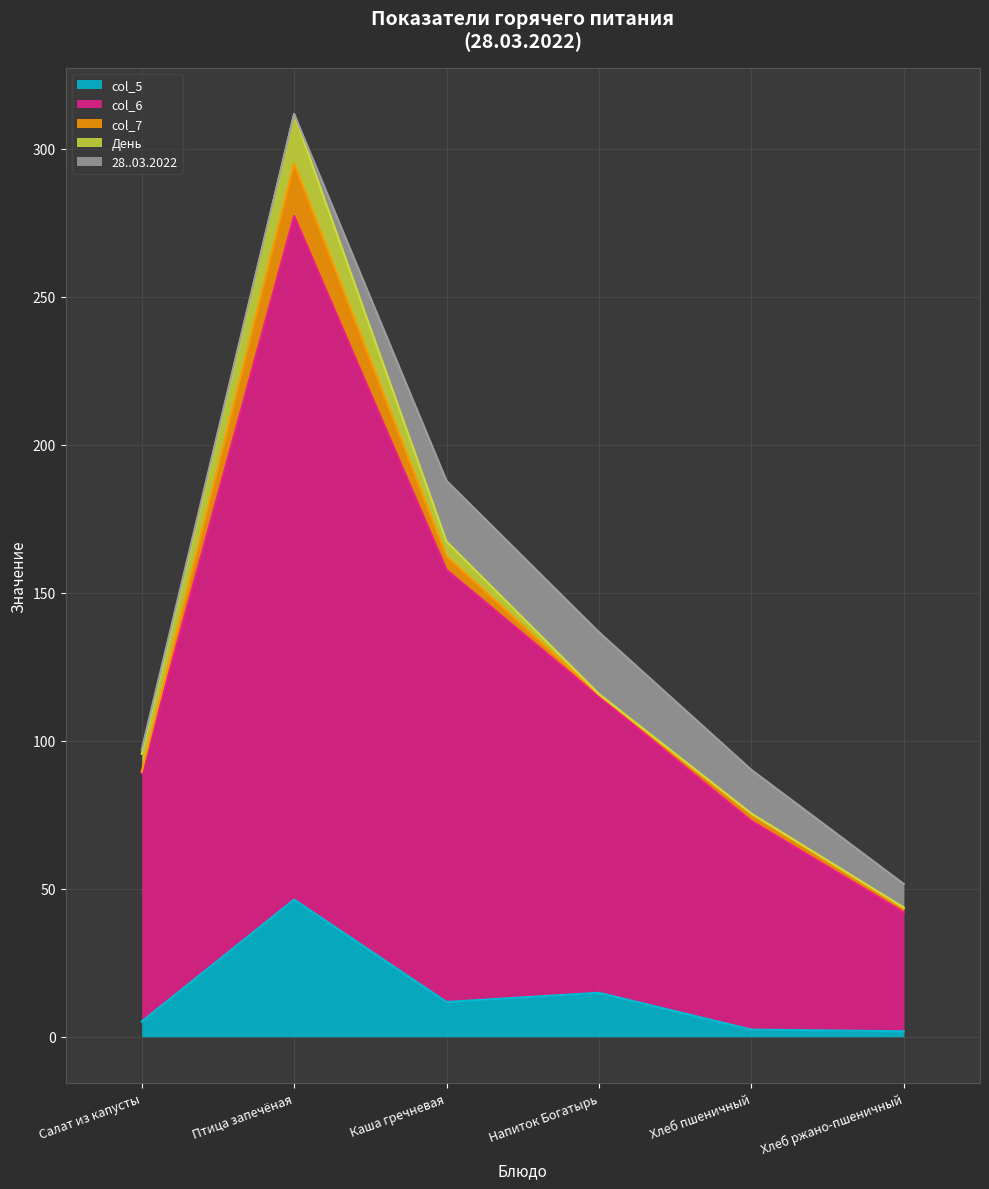

Reading left to right, transcribe all the data shown in this chart.

col_5: 5.1	46.3	11.8	14.8	2.4	1.8
col_6: 84.0	231.0	146.0	100.0	70.5	40.2
col_7: 0.5	17.7	4.6	0.7	2.3	1.4
День: 6.0	16.7	5.0	0.3	0.2	0.3
28..03.2022: 1.5	0.0	20.5	20.9	14.8	8.0